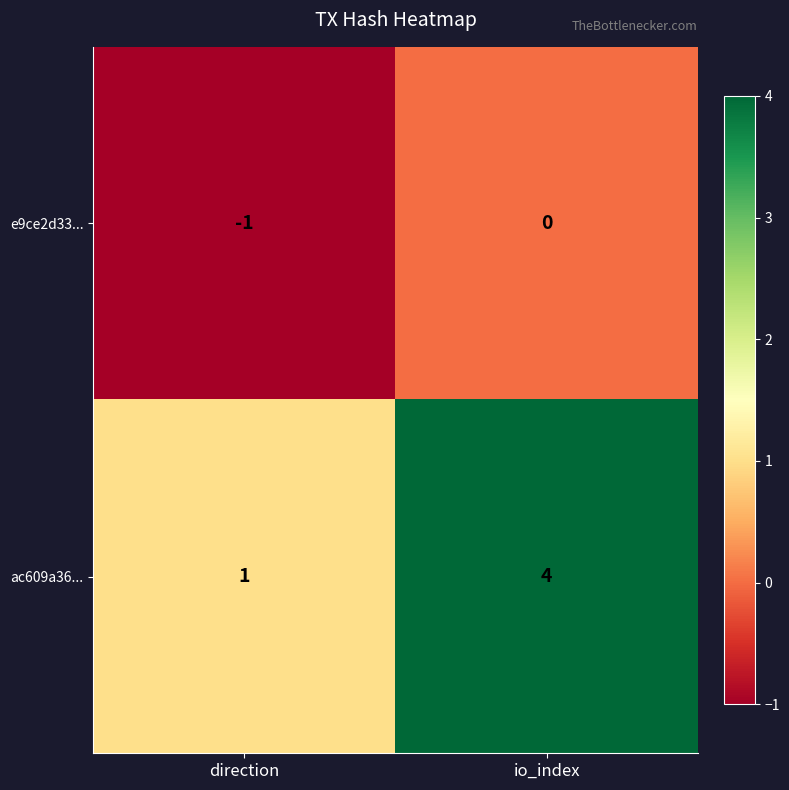

True or false: ac609a36... has a value of 2 at io_index.

False